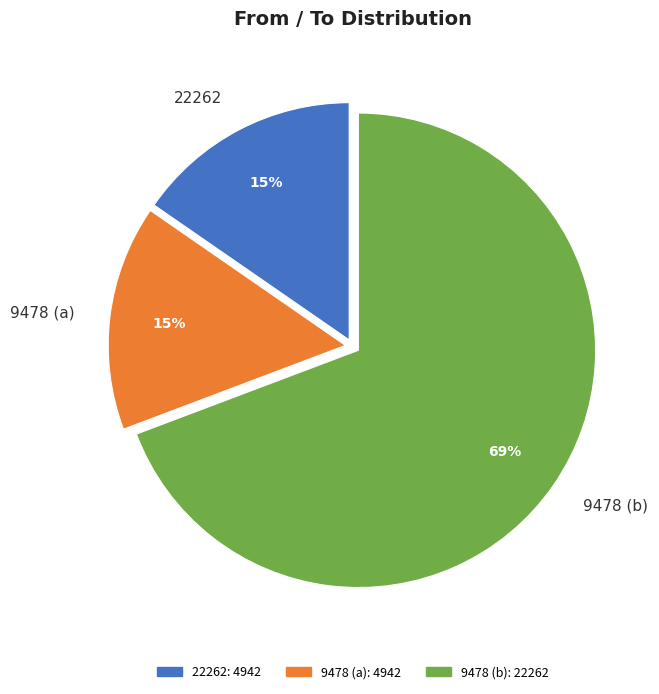

How many slices are in this pie chart?

3